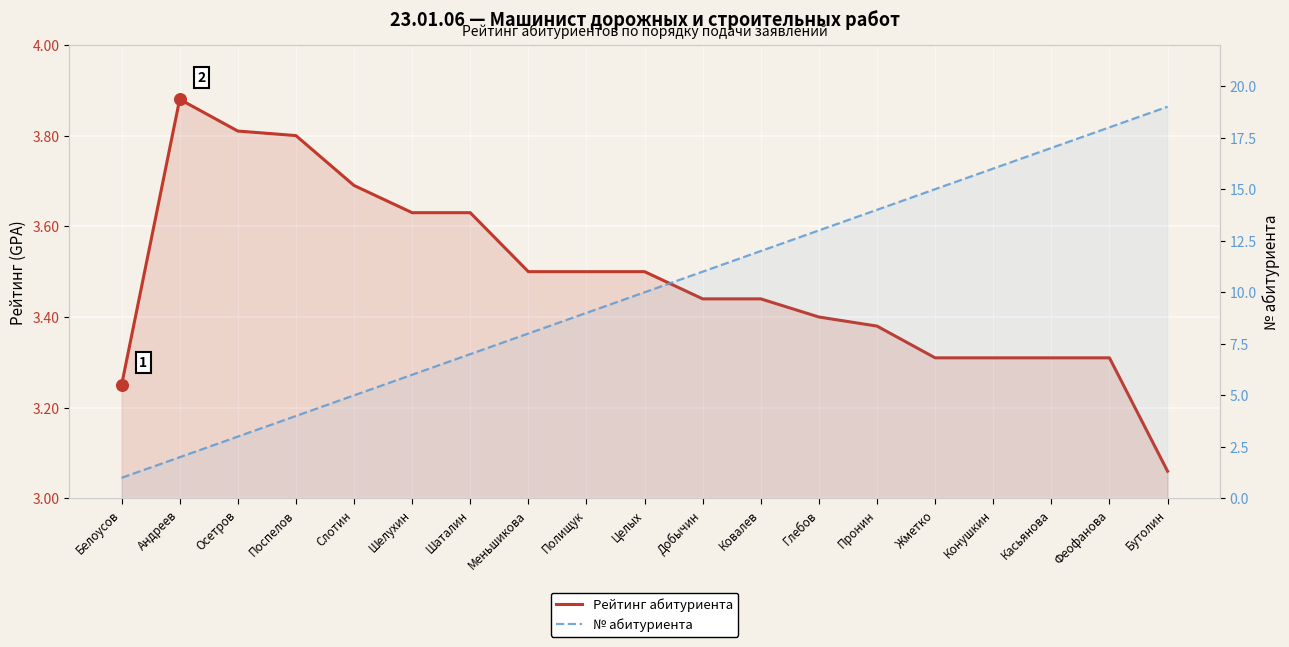

Which series has the largest total across all categories?

№ абитуриента